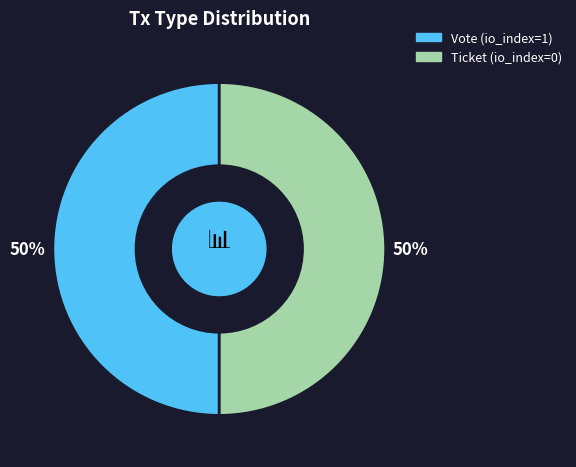

To the nearest percent, what is the average slice percentage?

50%